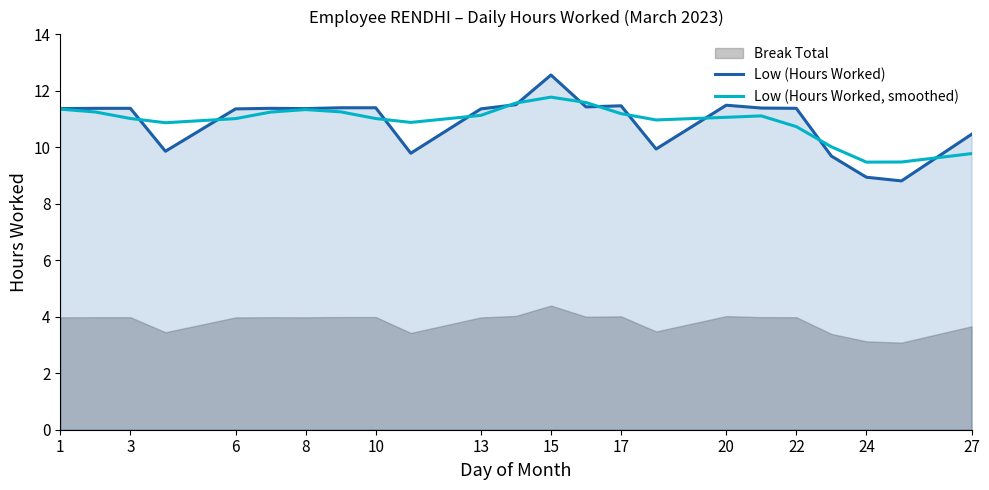

What is the minimum value for Low (Hours Worked, smoothed)?

9.5